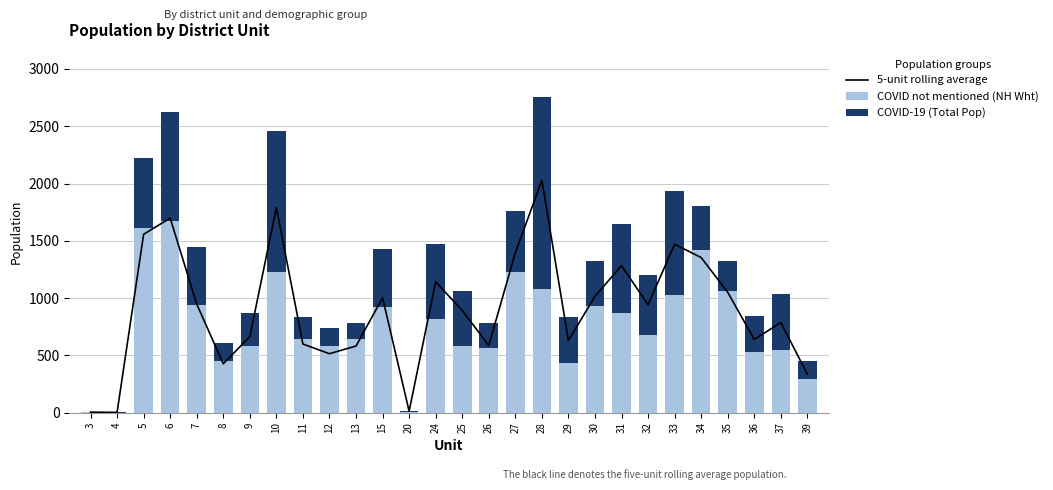

What is the total value across all series at 4?

7